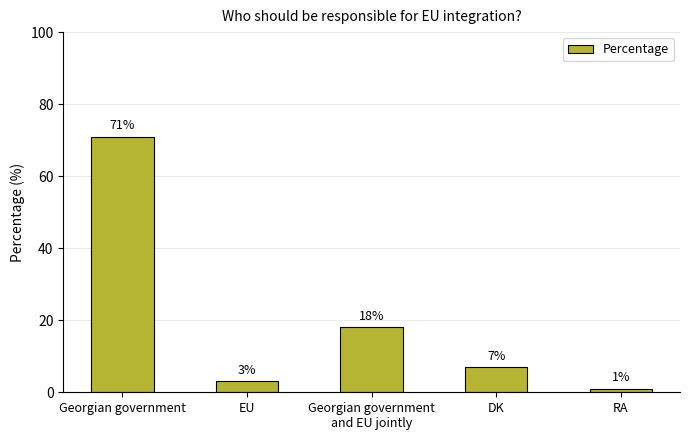

True or false: the data shows 23 at Georgian government
and EU jointly.

False